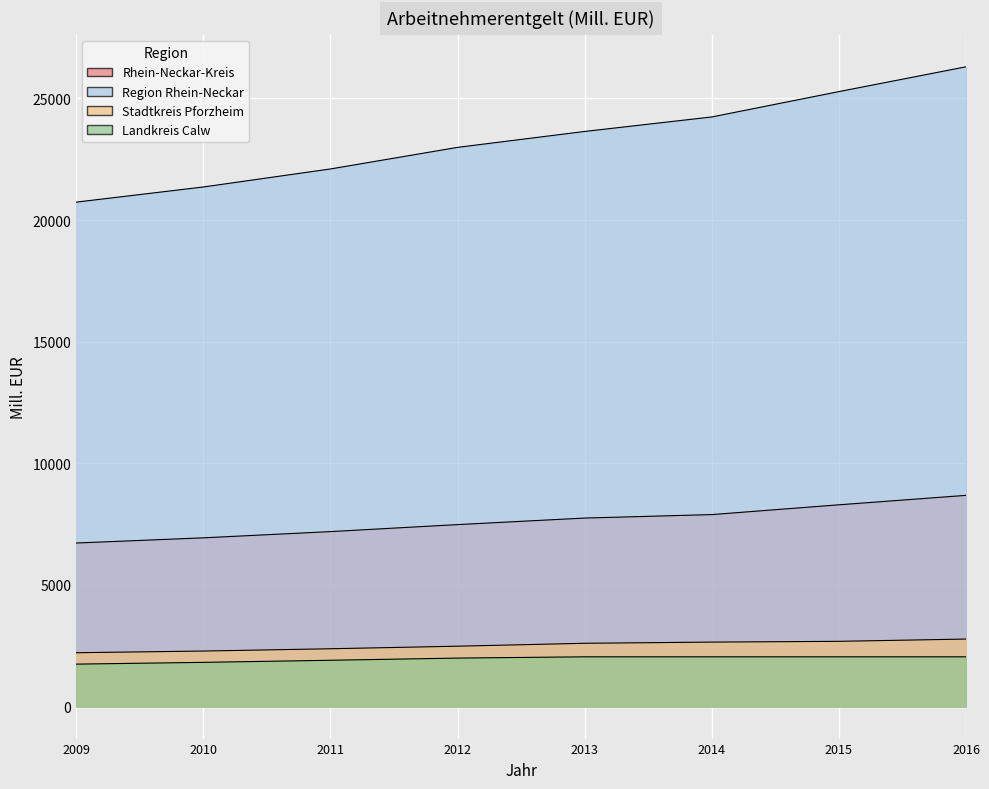

Reading left to right, transcribe all the data shown in this chart.

Rhein-Neckar-Kreis: 6724.0	6937.1	7193.4	7481.6	7750.3	7892.9	8295.1	8683.5
Region Rhein-Neckar: 20737.4	21360.2	22101.1	22988.6	23642.9	24238.9	25281.0	26301.0
Stadtkreis Pforzheim: 2214.1	2283.4	2377.4	2482.9	2602.1	2651.2	2682.7	2776.3
Landkreis Calw: 1745.8	1818.5	1904.5	1994.4	2046.4	2046.4	2046.4	2046.4